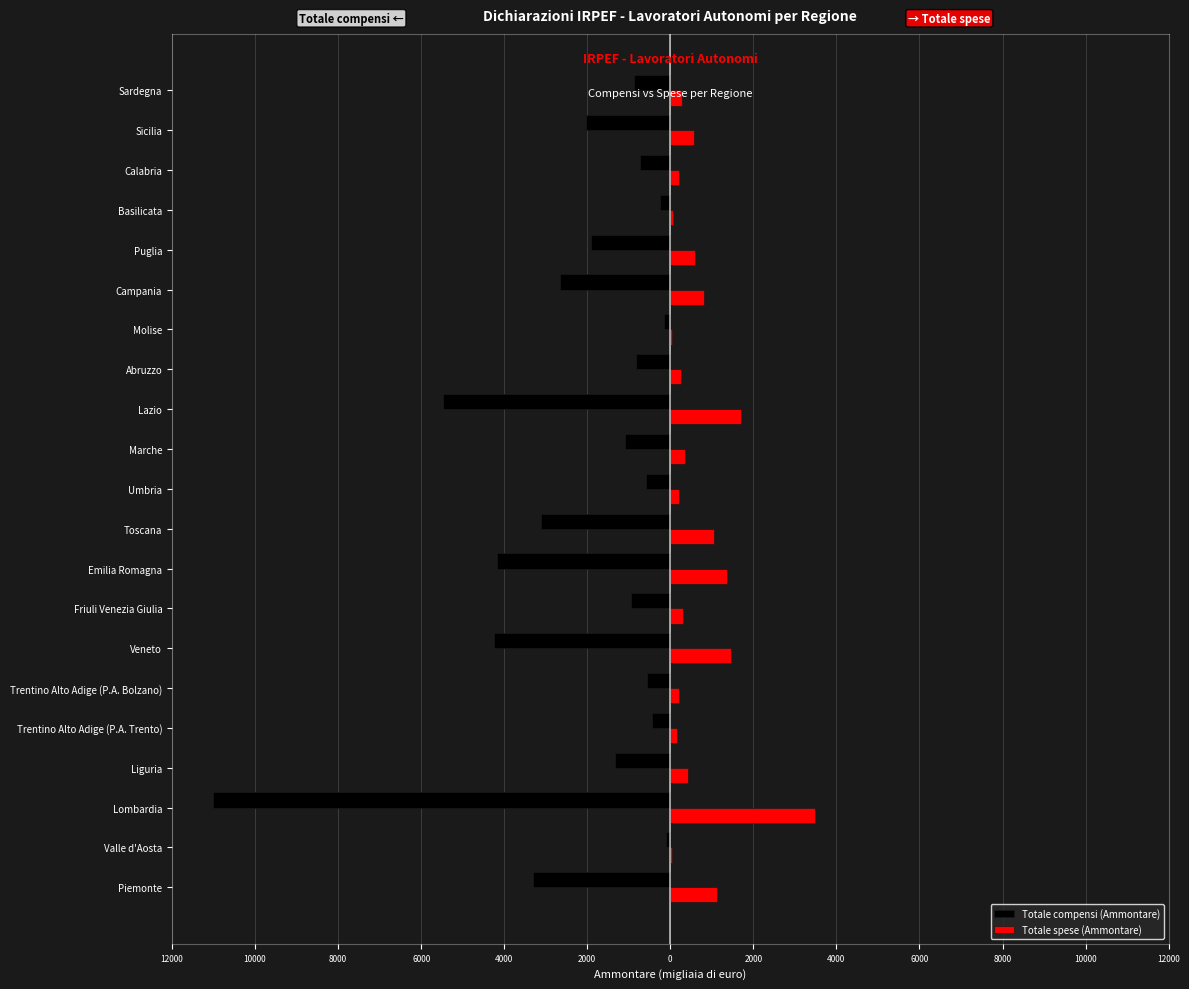

What are all the series names shown in the legend?

Totale compensi (Ammontare), Totale spese (Ammontare)